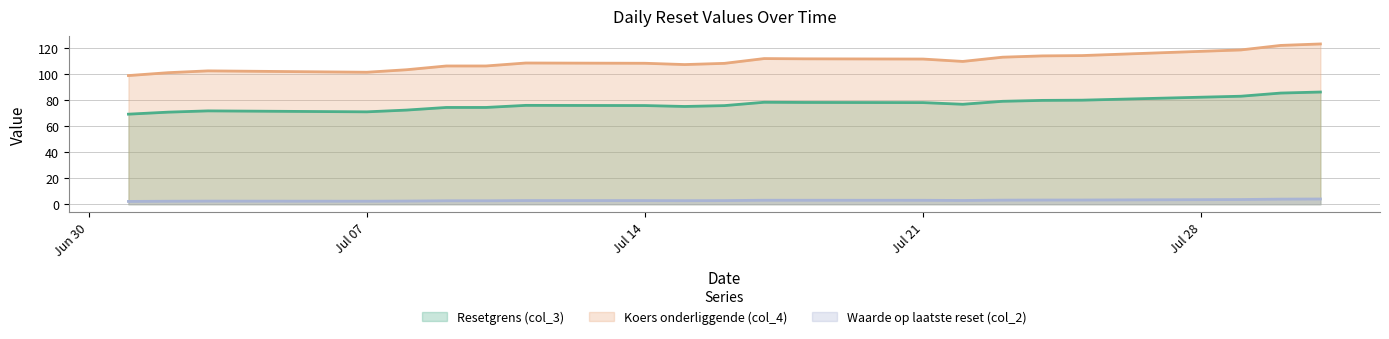

Reading right to left, extract all data points from this chart.

Resetgrens (col_3): 86.3	85.5	83.0	82.3	80.0	79.8	79.1	76.8	78.1	78.2	78.4	75.8	75.2	75.9	76.0	74.4	74.4	72.4	71.0	71.8	70.8	69.2
Koers onderliggende (col_4): 123.2	122.1	118.6	117.5	114.3	114.0	113.0	109.8	111.6	111.8	112.0	108.3	107.4	108.4	108.6	106.3	106.3	103.4	101.5	102.5	101.1	98.9
Waarde op laatste reset (col_2): 4.0	3.9	3.6	3.5	3.2	3.2	3.1	2.9	3.0	3.0	3.1	2.8	2.7	2.8	2.8	2.6	2.6	2.4	2.3	2.4	2.3	2.1